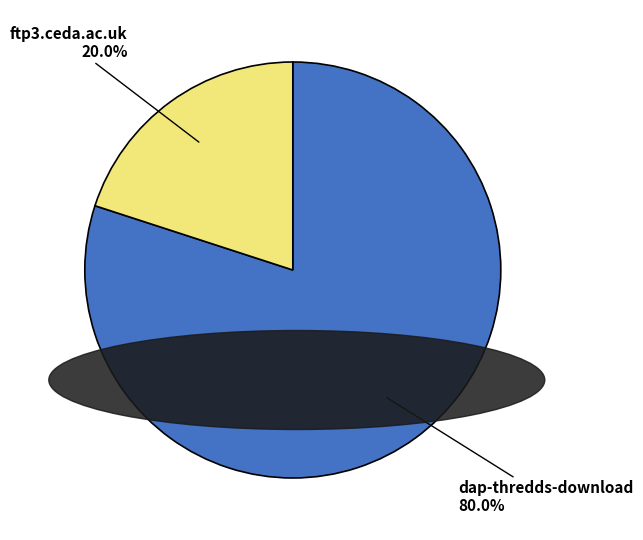

To the nearest percent, what percentage of the pie is ftp3.ceda.ac.uk?

20%